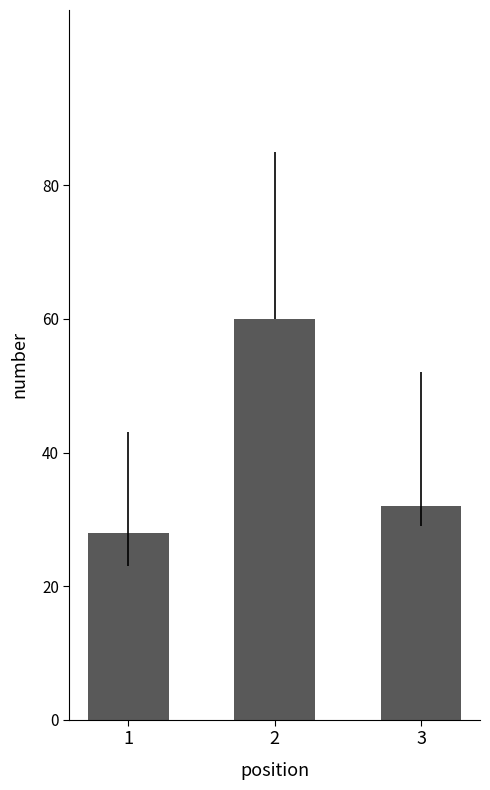

What is the value of the 1st bar from the left?

28